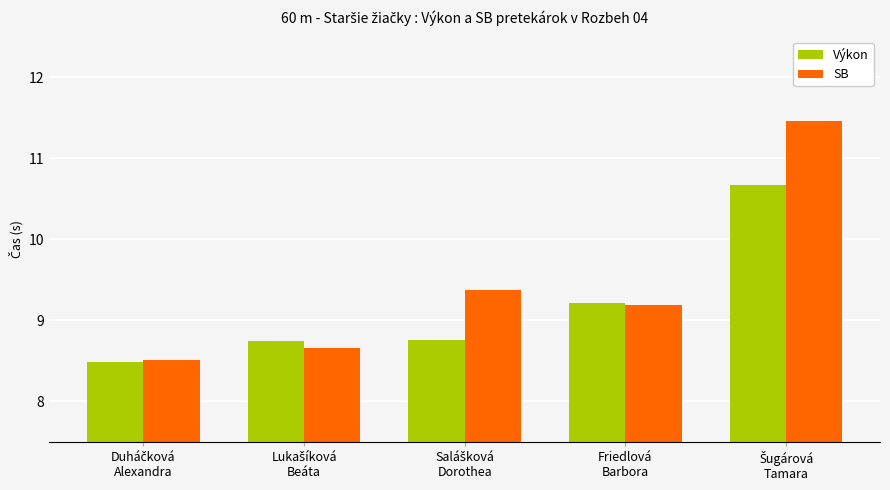

What is the average value of the Výkon series?

9.2